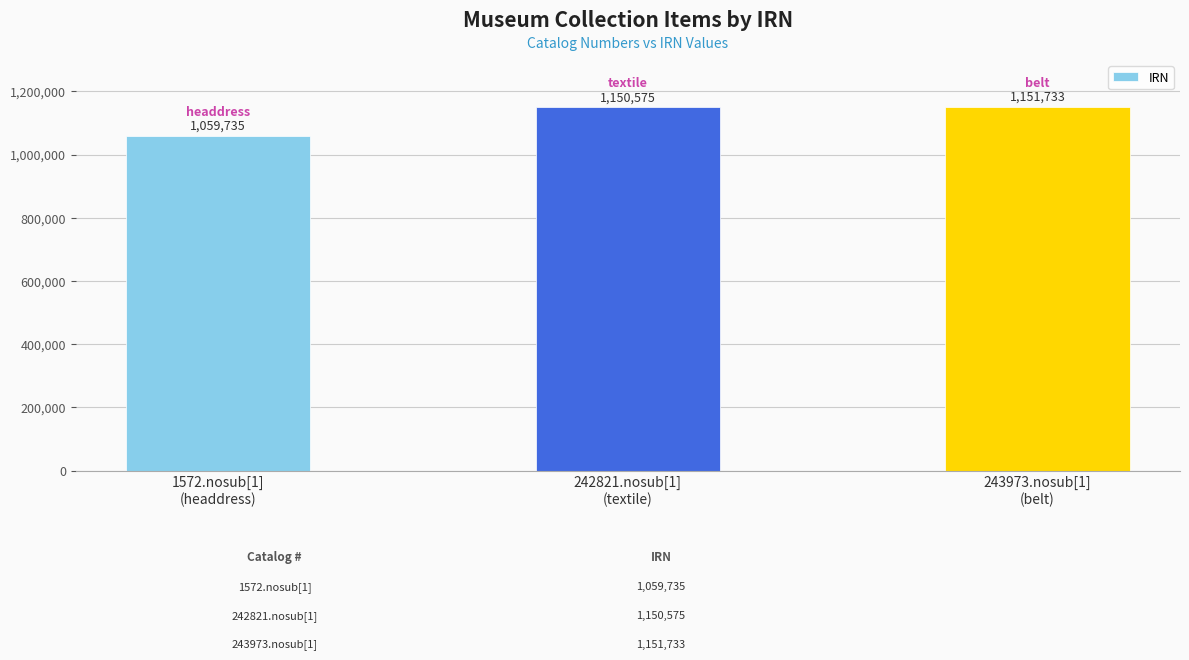

Rank the categories by value from highest to lowest.

243973.nosub[1]
(belt), 242821.nosub[1]
(textile), 1572.nosub[1]
(headdress)